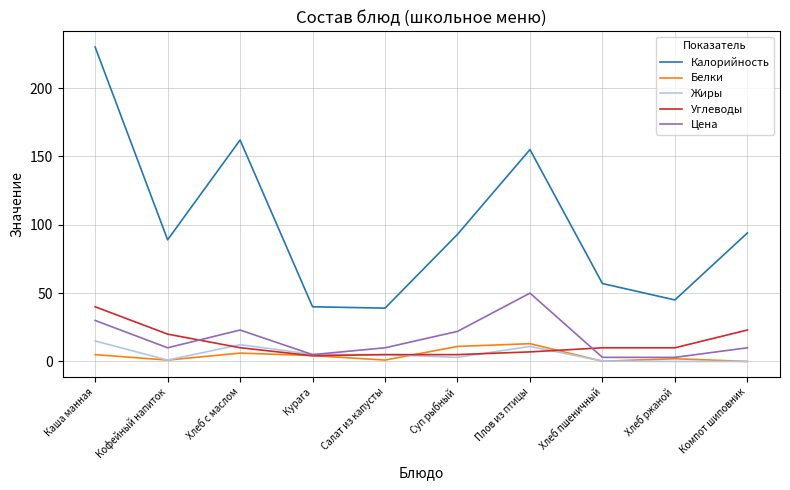

Where does the Белки series first go above 4?

Каша манная